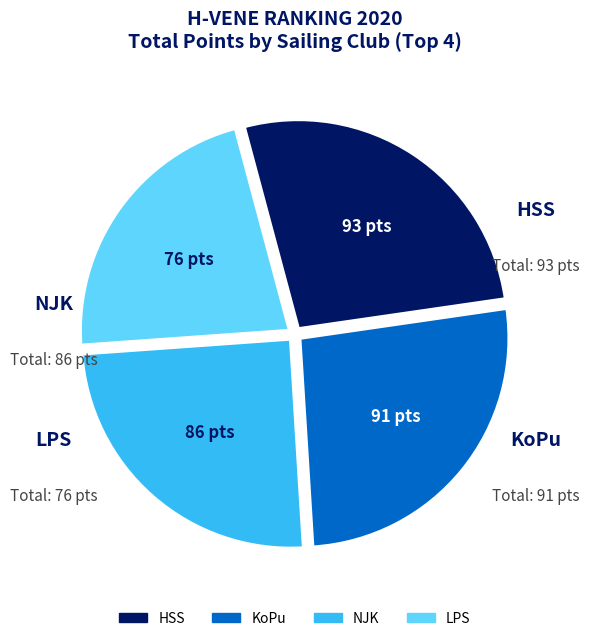

Is there any slice that represents more than half of the pie?

No